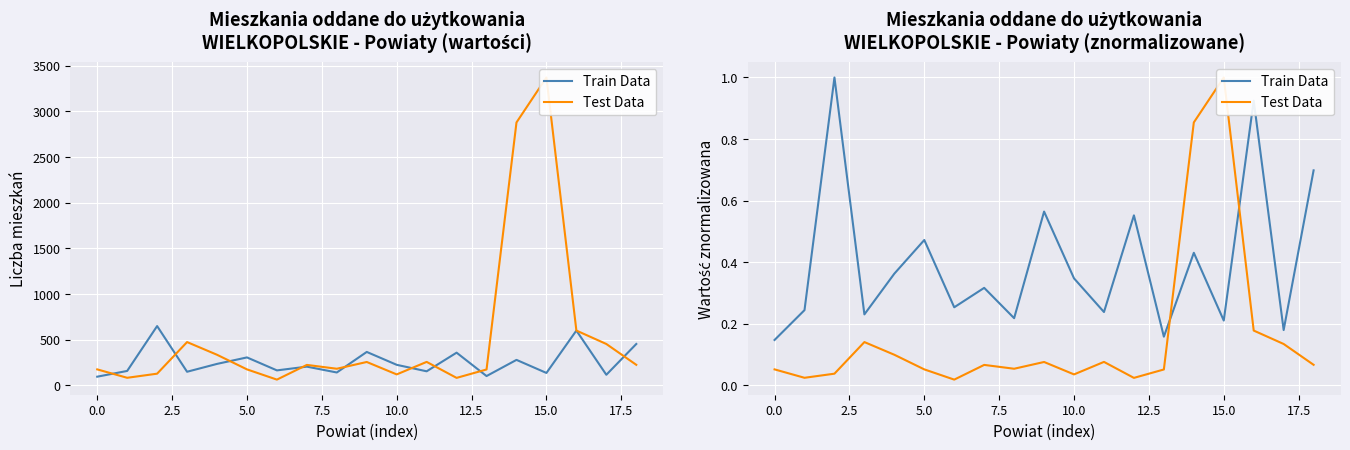

Which has a higher value, 10 or 2.5?

2.5